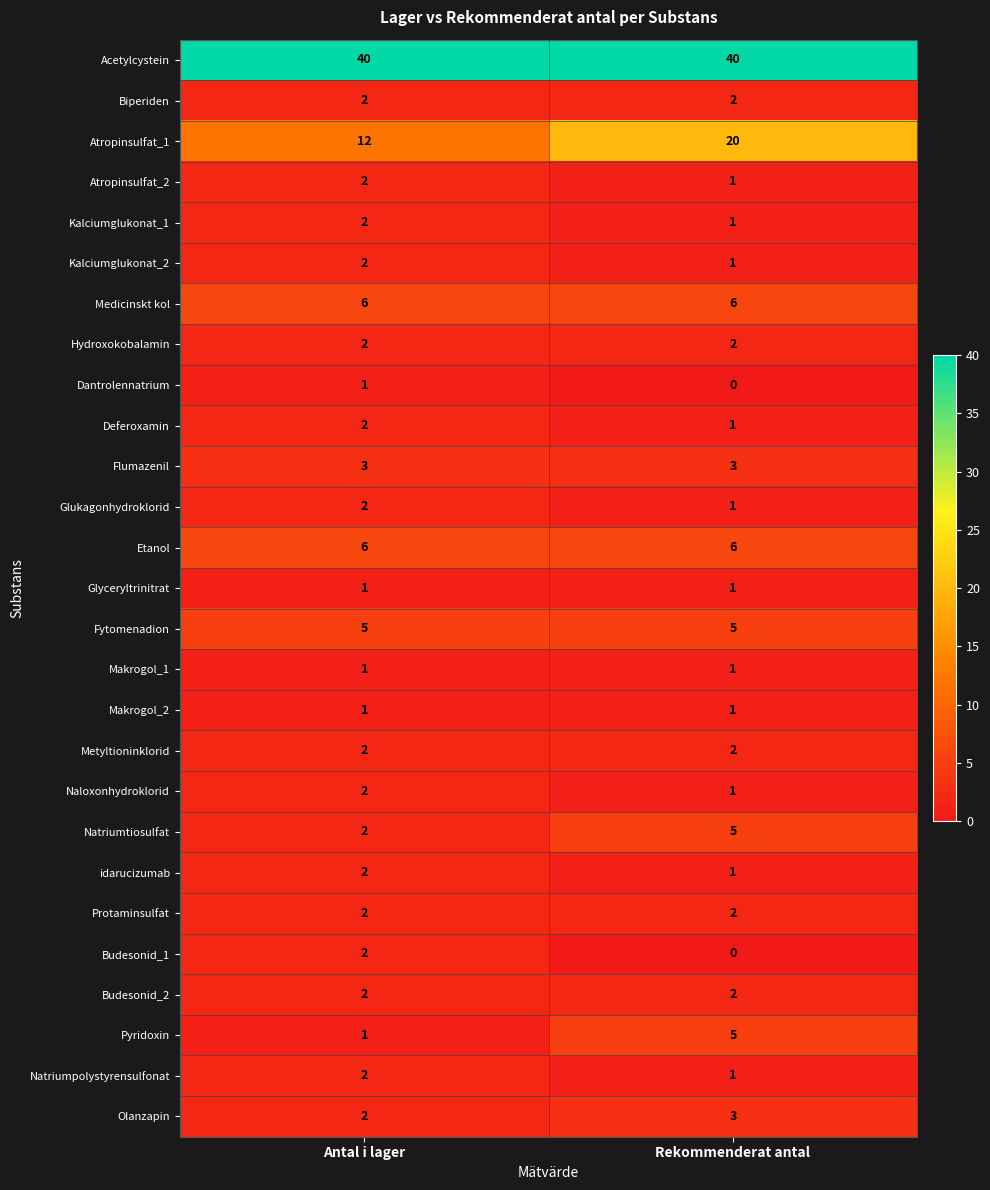

Which series has the largest total across all categories?

Acetylcystein